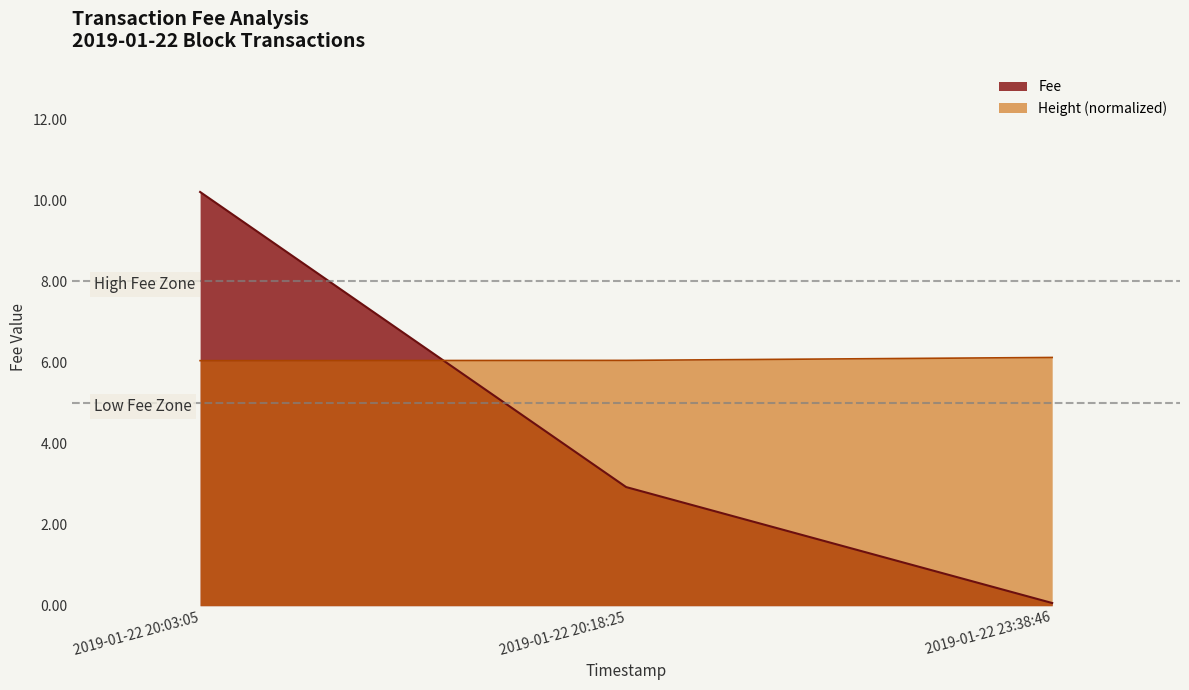

At which label does Fee reach its minimum?

2019-01-22 23:38:46